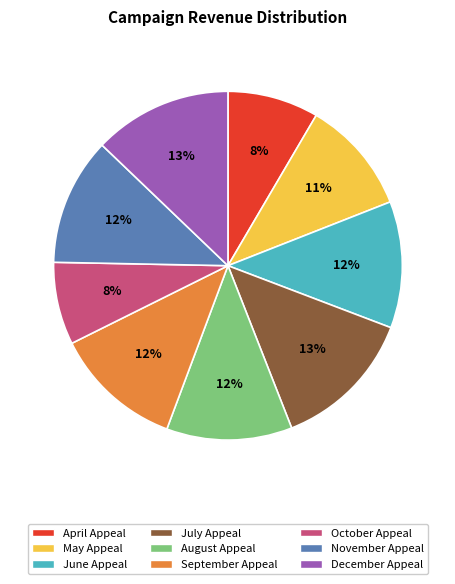

To the nearest percent, what is the average slice percentage?

11%